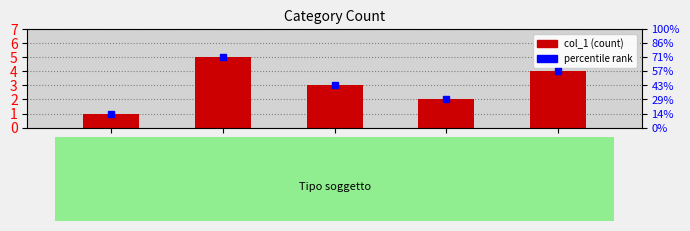

What is the ratio of the value at Associazione to the value at Impresa?

2.5